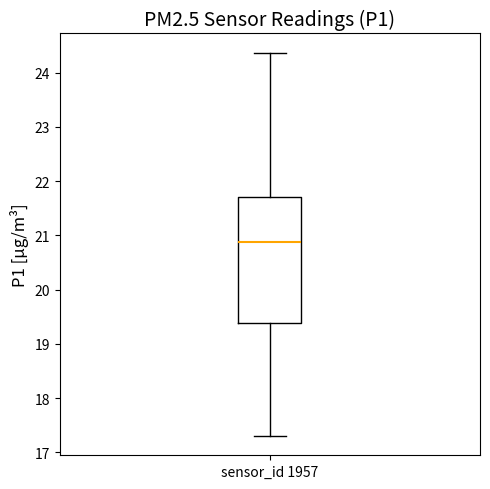

Where does the lower whisker of the box for sensor_id 1957 end on the y-axis? The values are not printed on the chart, so give them approximately, as read against the axis.

17.3